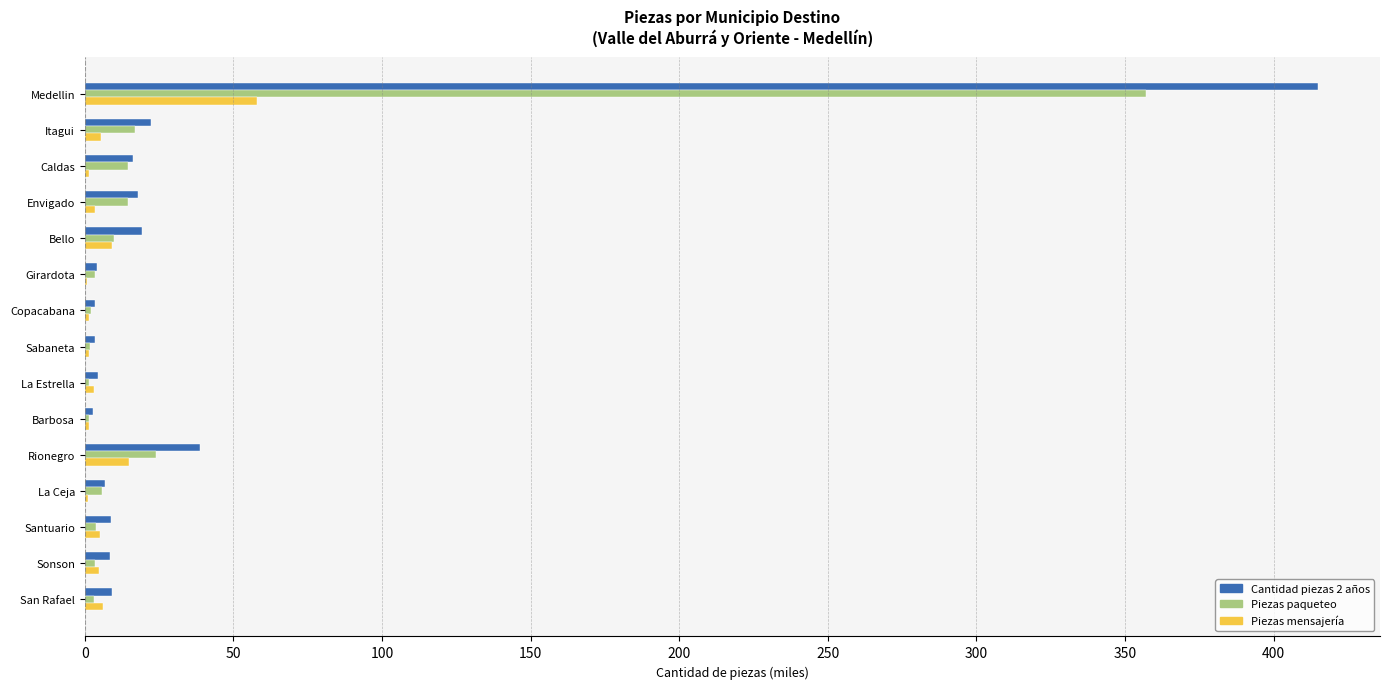

The value of Piezas paqueteo at Envigado is 14.5. True or false?

True